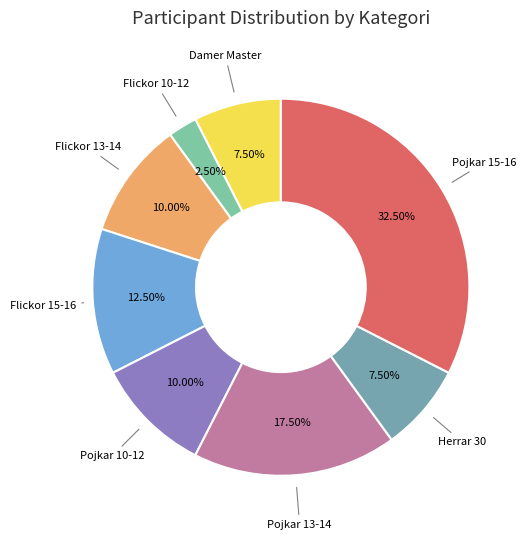

Count the number of slices in the pie.

8